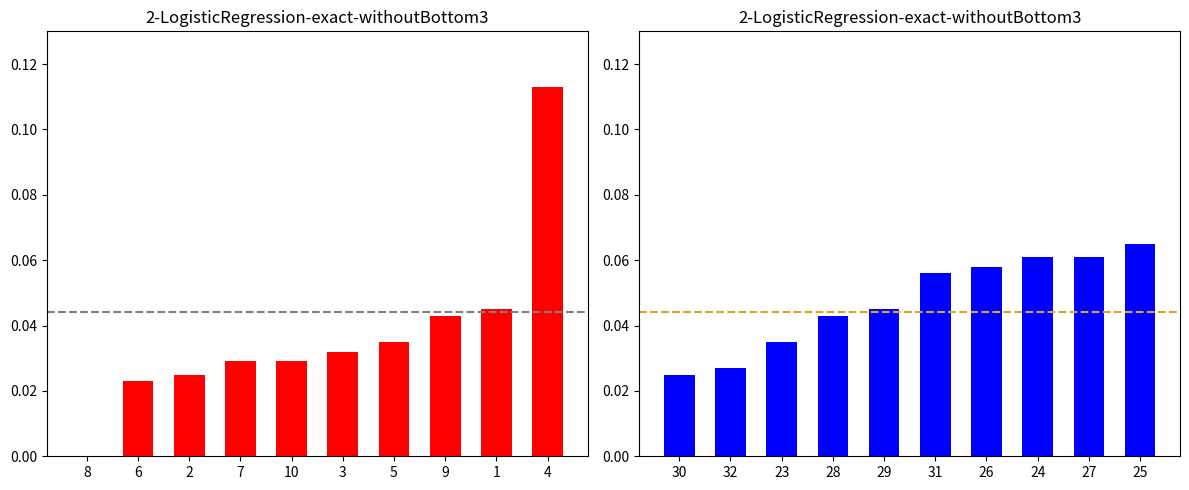

Count the number of data series in this chart.

2